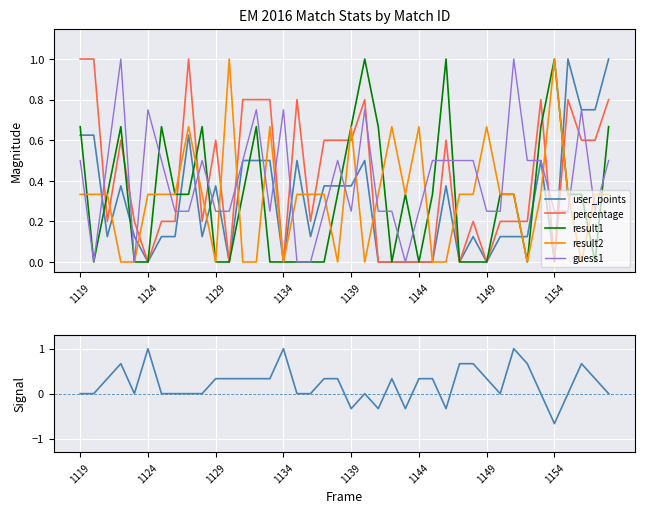

What is the maximum value for percentage?

1.0